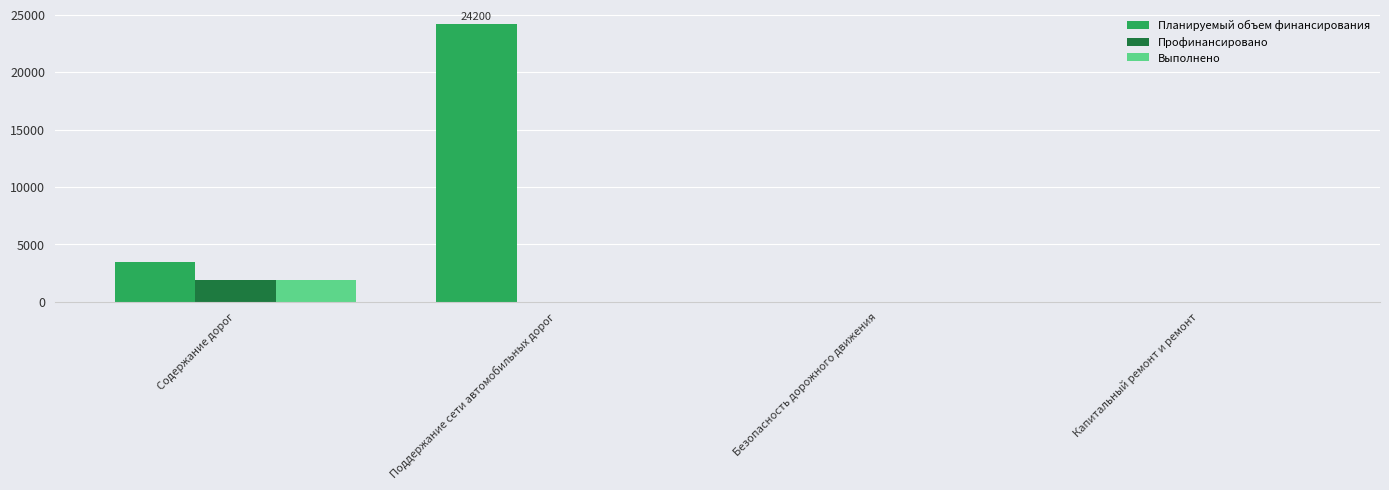

How many data points does each series have?

4